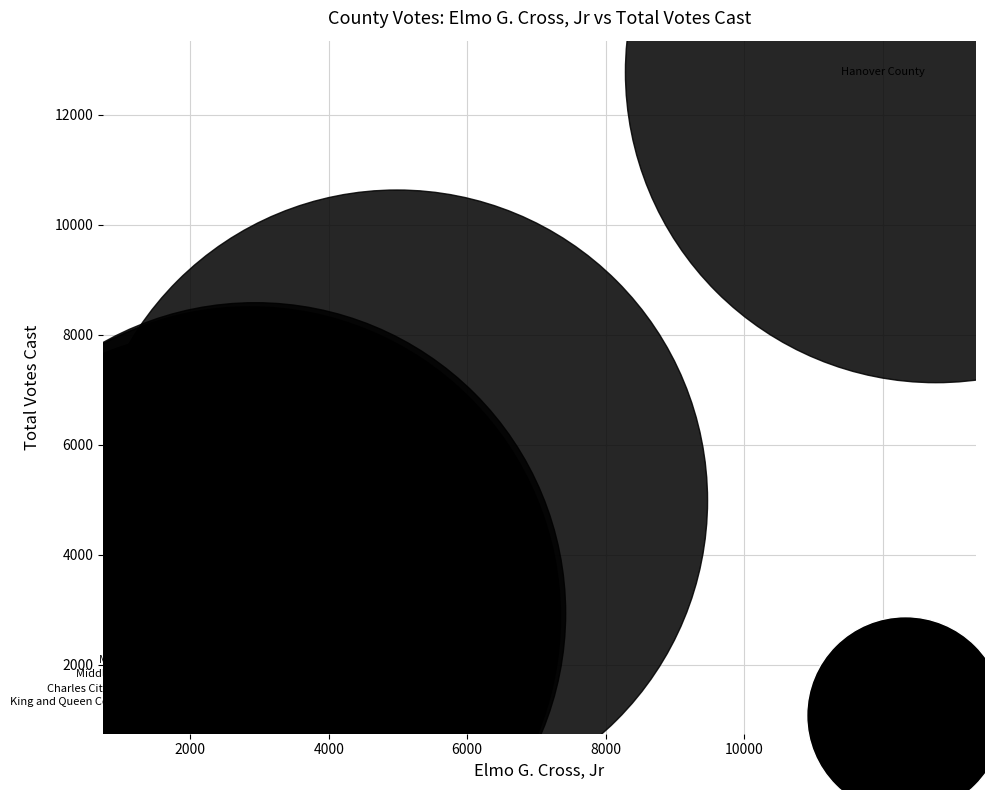

What Y value in the scatter plot is closest to 7046?

4986